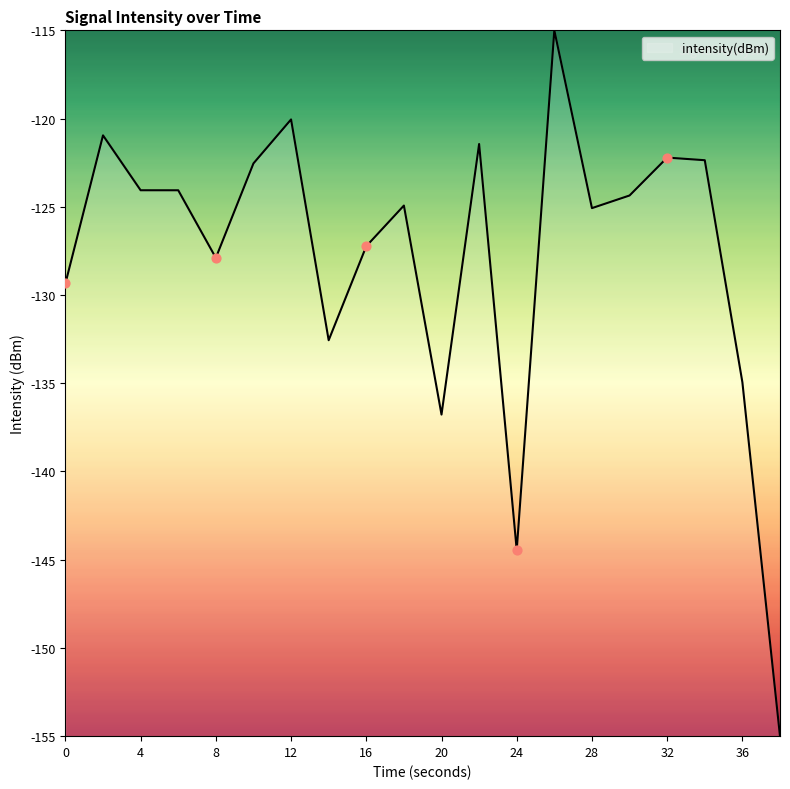

What is the maximum value shown in the chart?

-115.0